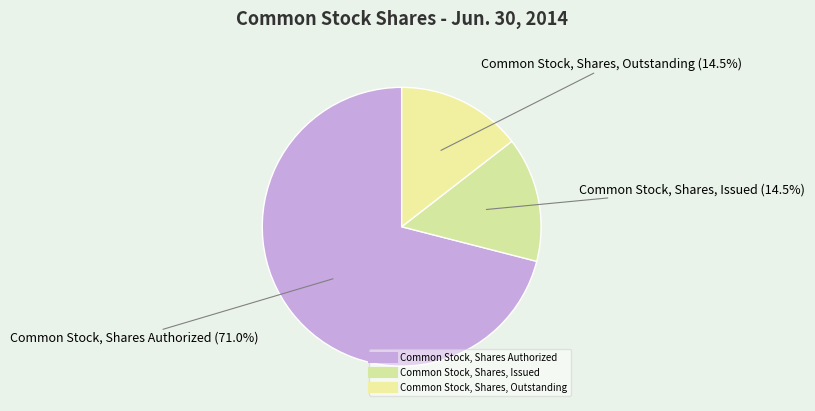

The Common Stock, Shares, Outstanding slice represents 2% of the pie. True or false?

False